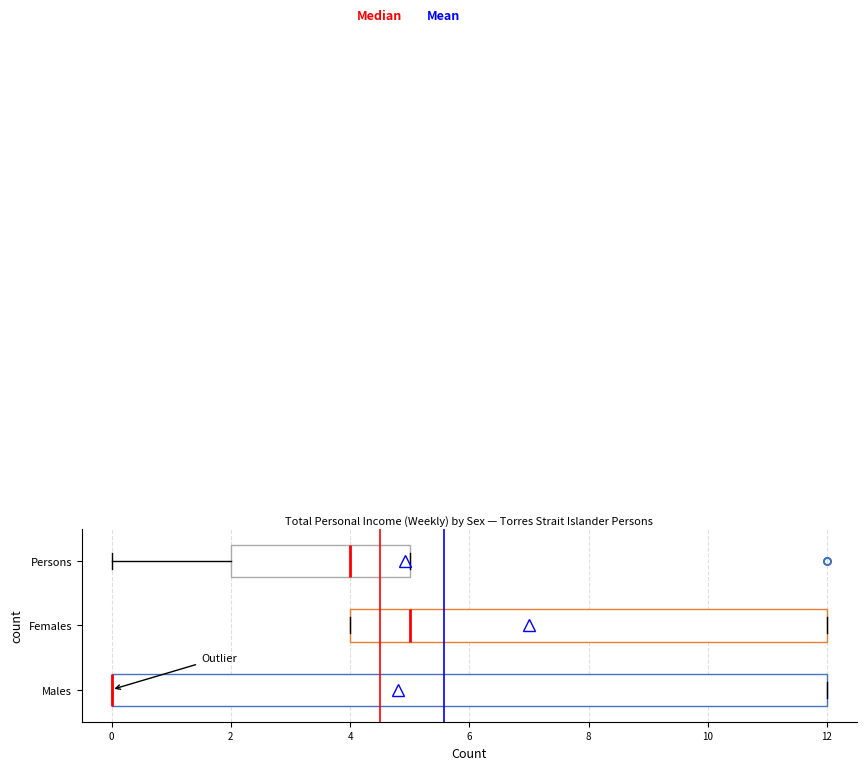

Which box is the widest, from its left edge to its right edge?

Males